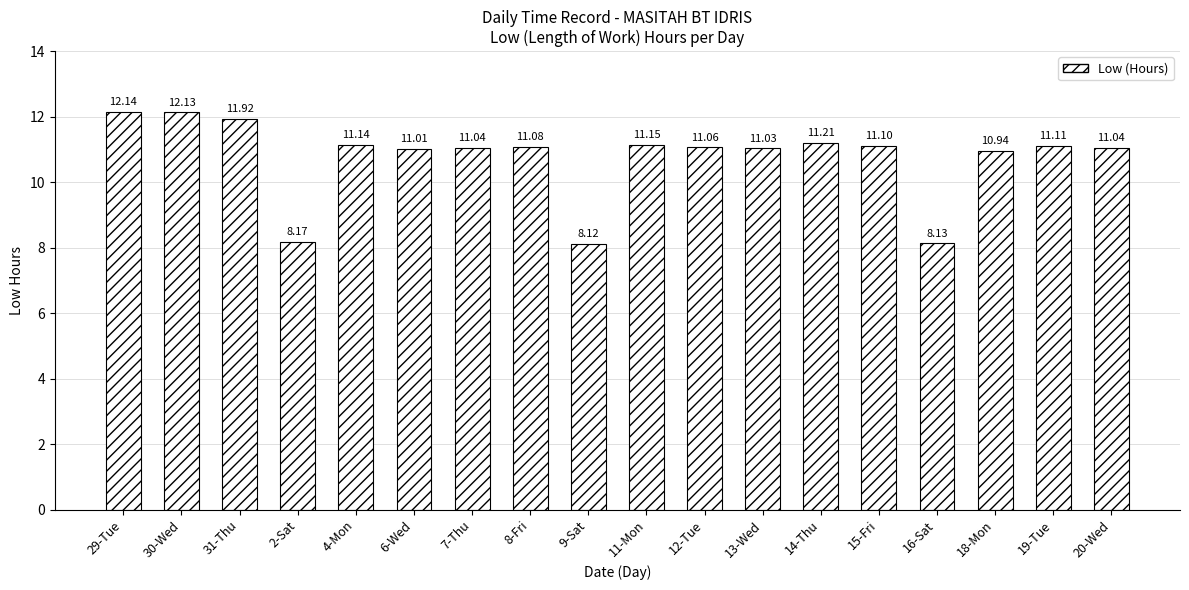

What is the sum of the values at 12-Tue and 31-Thu?

23.0